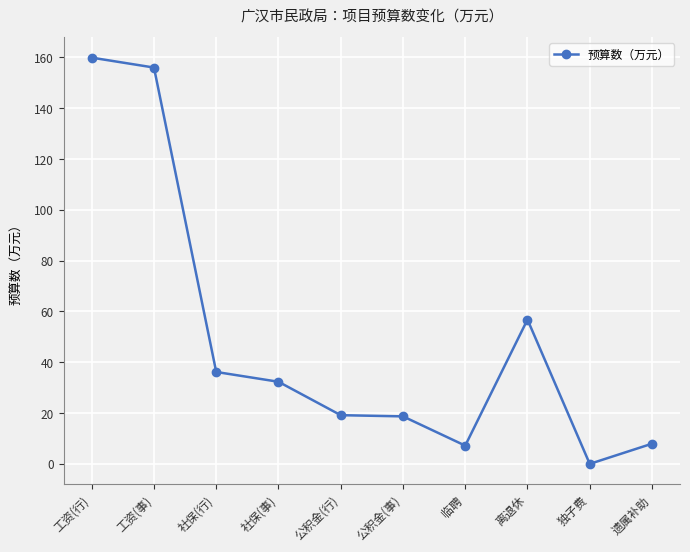

At which category does the chart reach its minimum across all series?

独子费